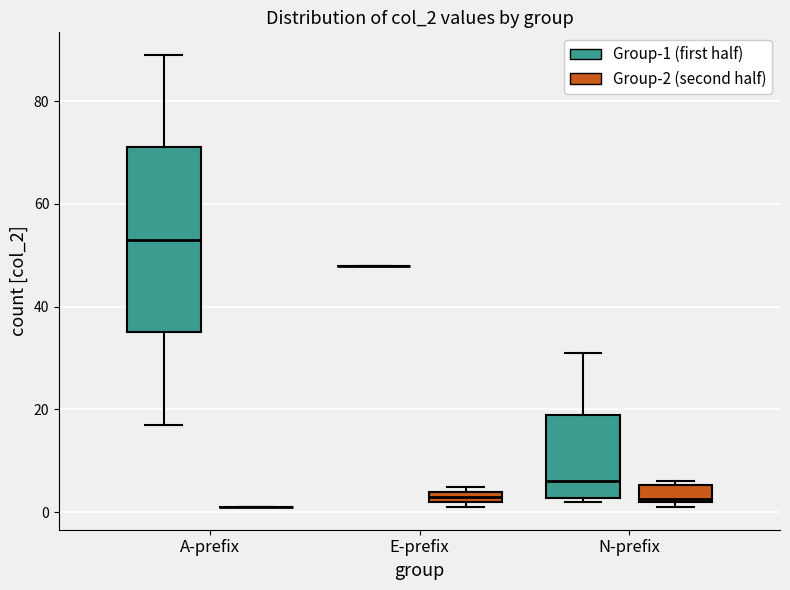

Which box is the tallest, from its lower edge to its upper edge?

A-prefix (Group-1 (first half))